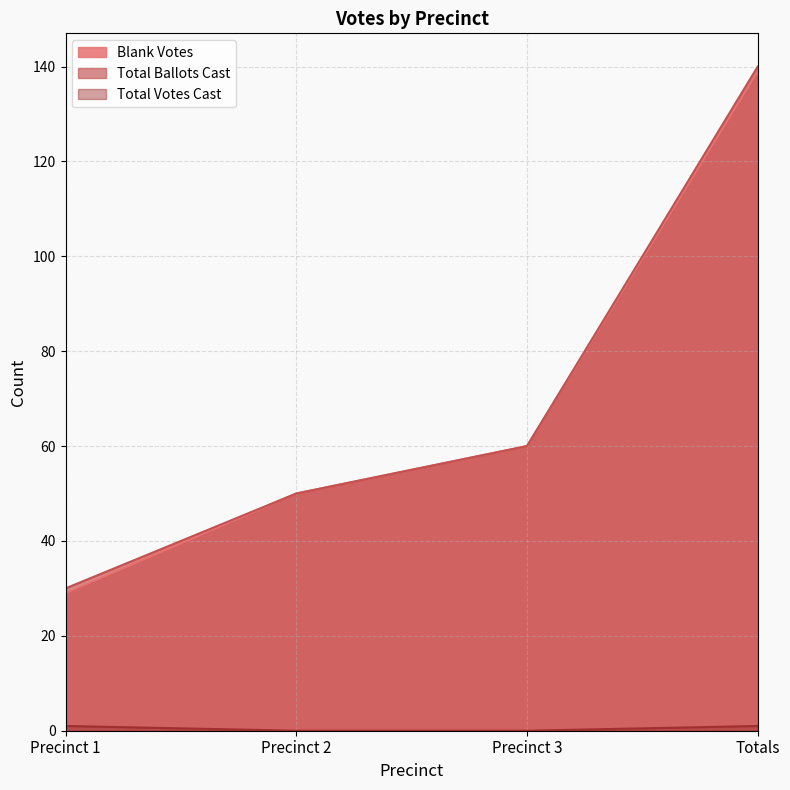

What is the sum of the Blank Votes values at Precinct 3 and Precinct 1?

89